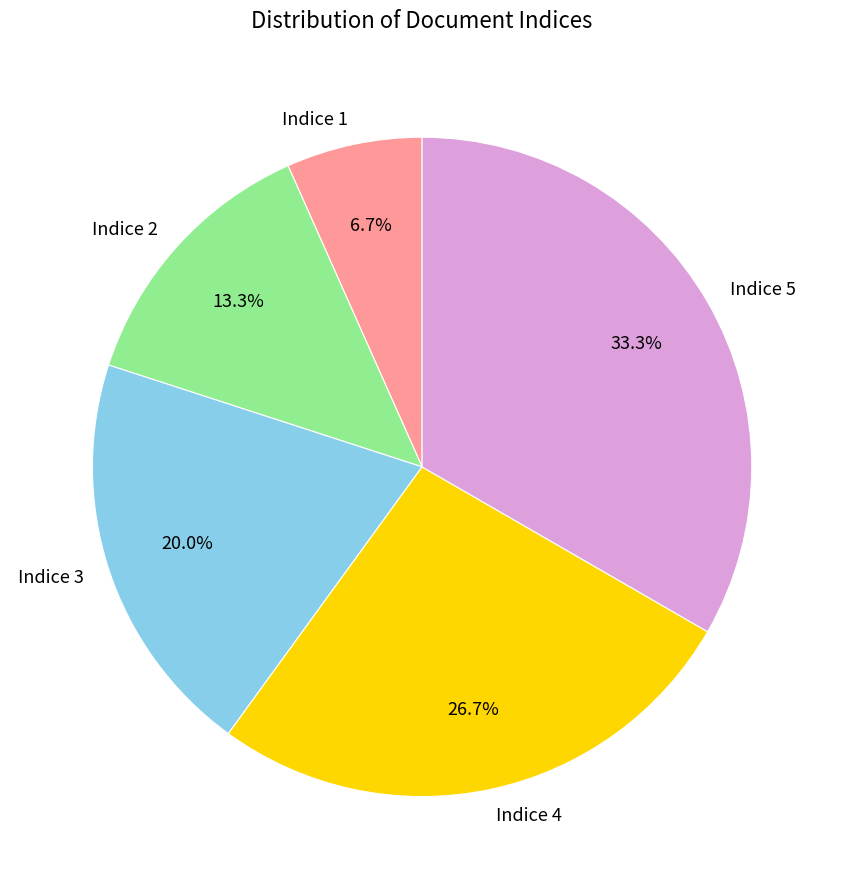

Is Indice 4 the majority of the pie?

No